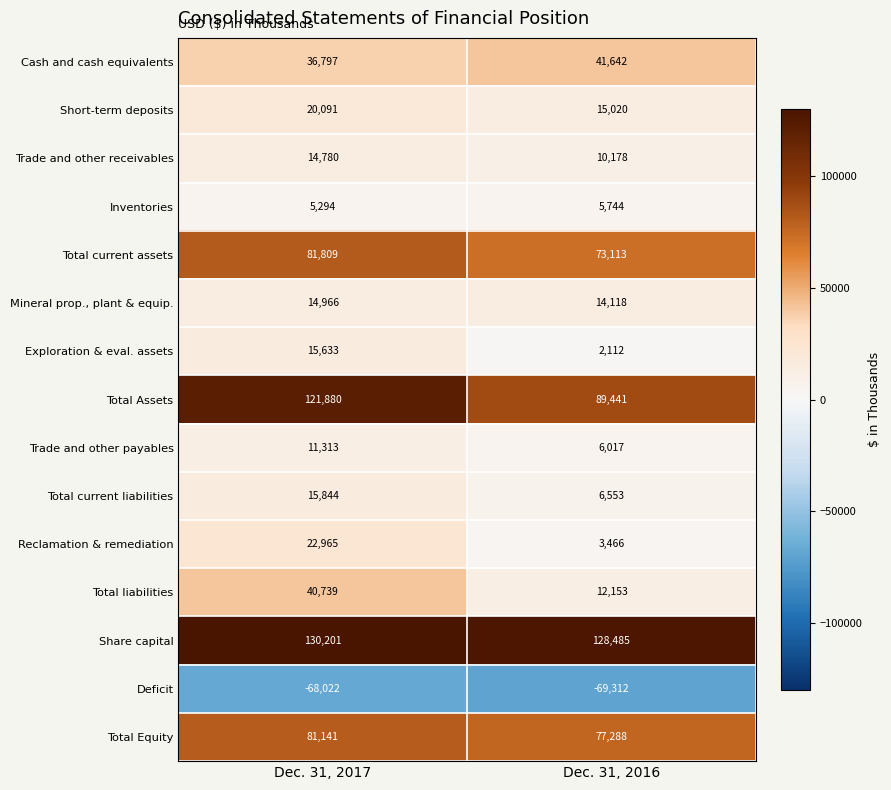

How many distinct data groups are displayed?

15